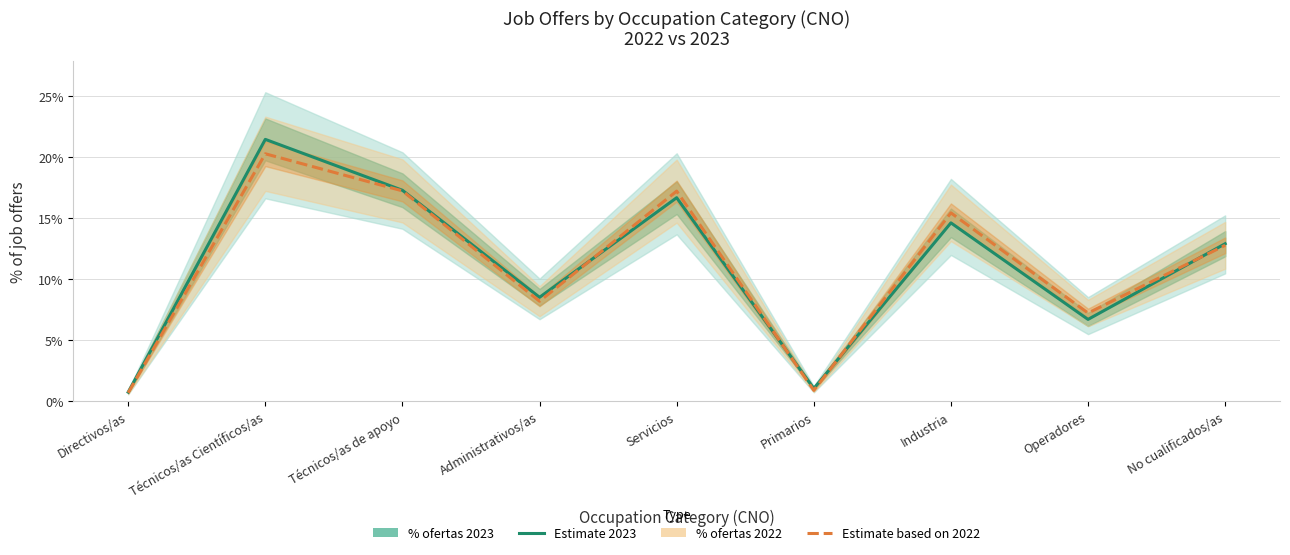

The % ofertas 2022 series shows 0.1 at Técnicos/as de apoyo. True or false?

False